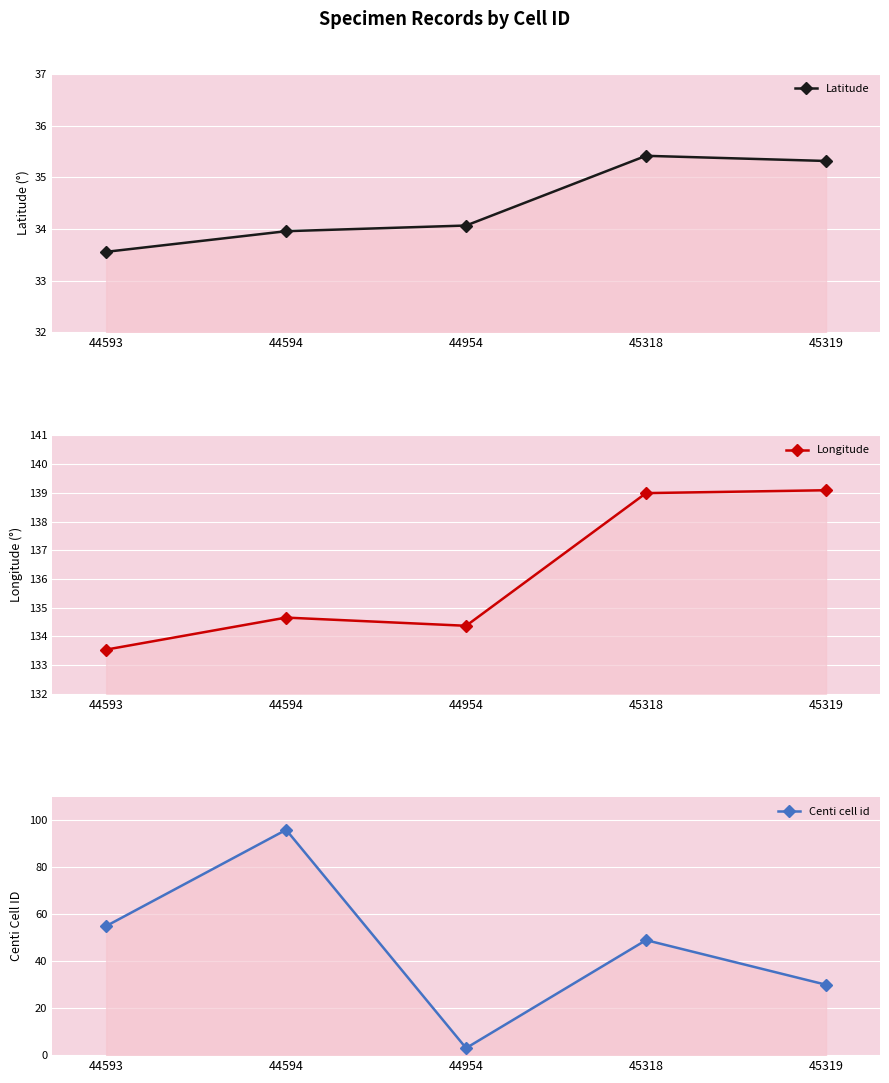

Rank the series by their maximum value, from lowest to highest.

Latitude, Centi cell id, Longitude